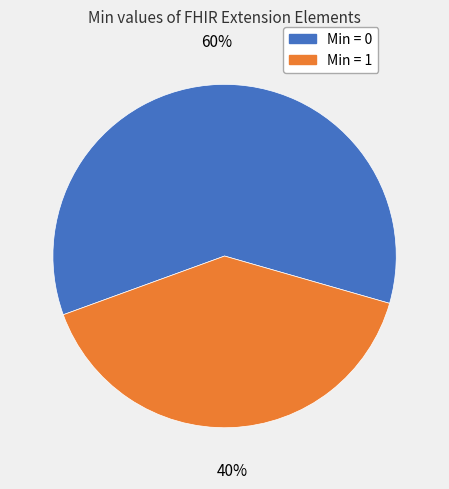

Does any single category account for the majority?

Yes